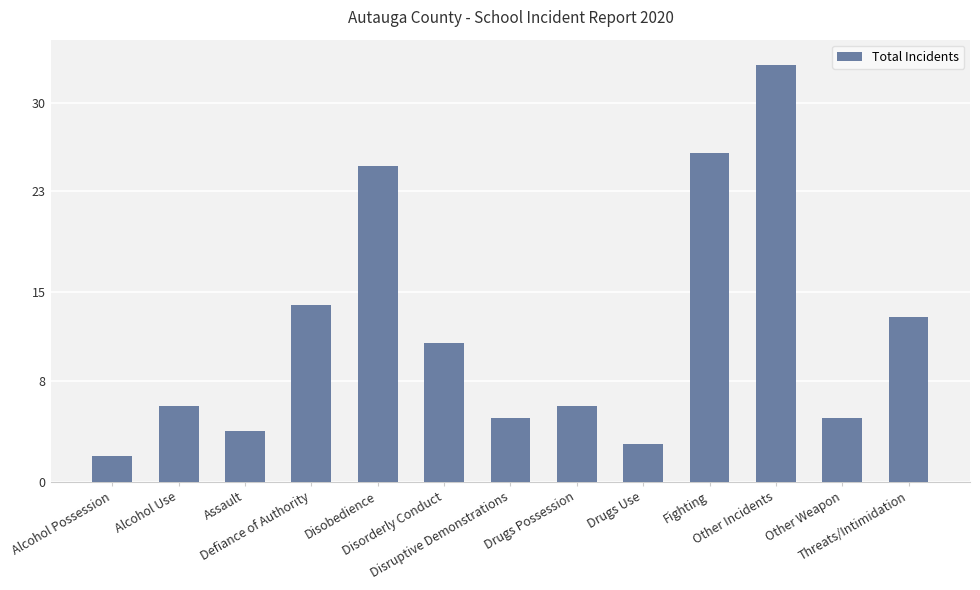

What is the maximum value shown in the chart?

33